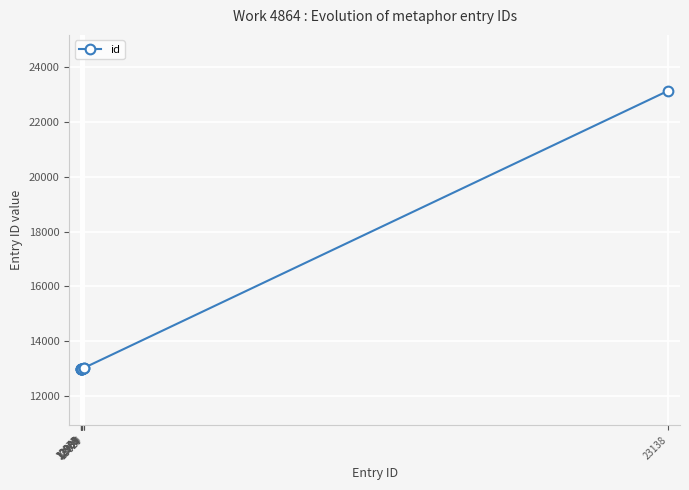

Is it true that the value at 13029 is 13029?

True